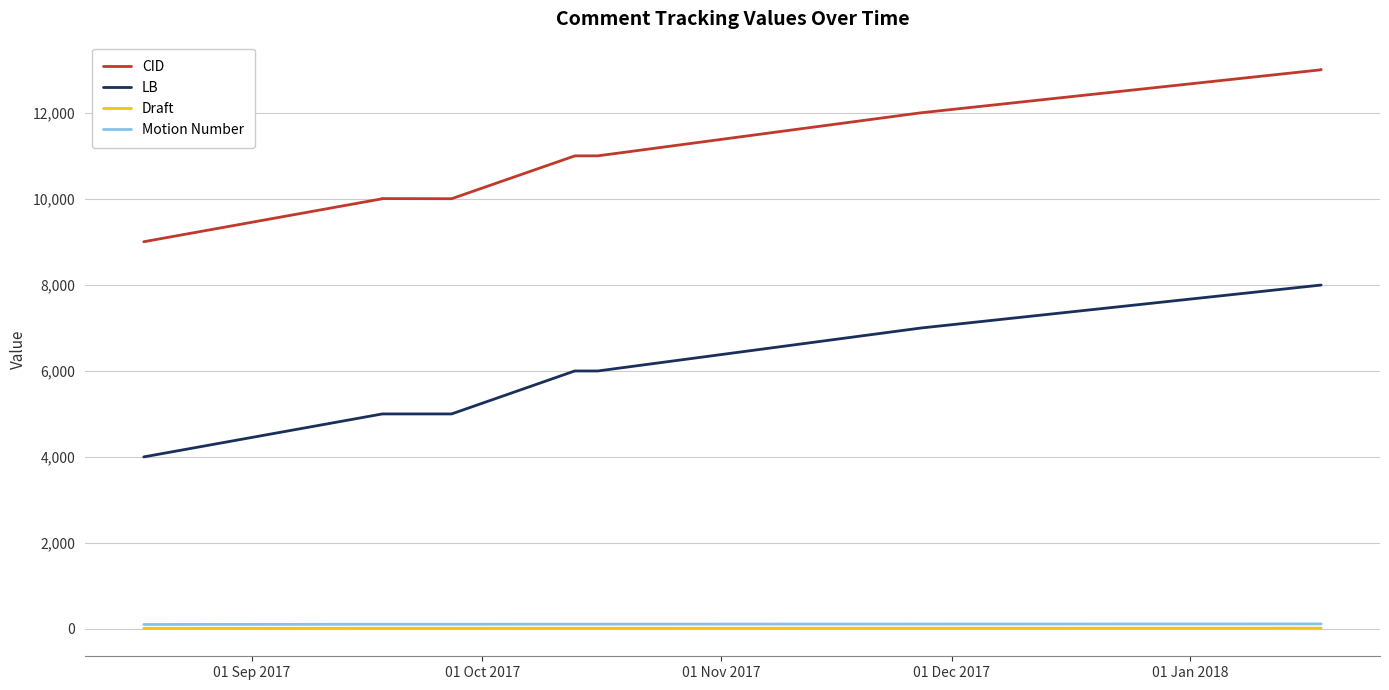

Reading left to right, transcribe all the data shown in this chart.

CID: 9008	10008	10012	10009	11005	11006	11007	12009	13010	13011	13012	13013	13014
LB: 4000	5000	5000	5000	6000	6000	6000	7000	8000	8000	8000	8000	8000
Draft: 10	11	11	11	12	12	12	13	14	14	14	14	14
Motion Number: 100	105	105	105	108	108	108	110	113	113	113	113	113